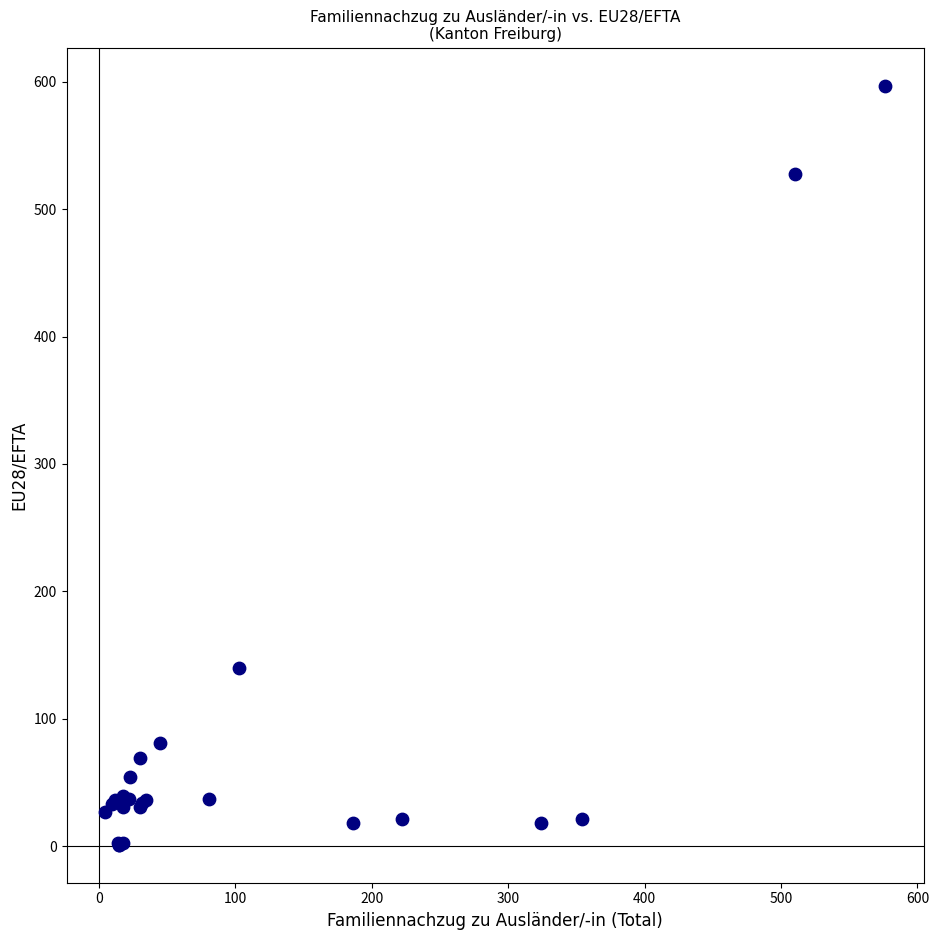

What Y value in the scatter plot is closest to 299?

140